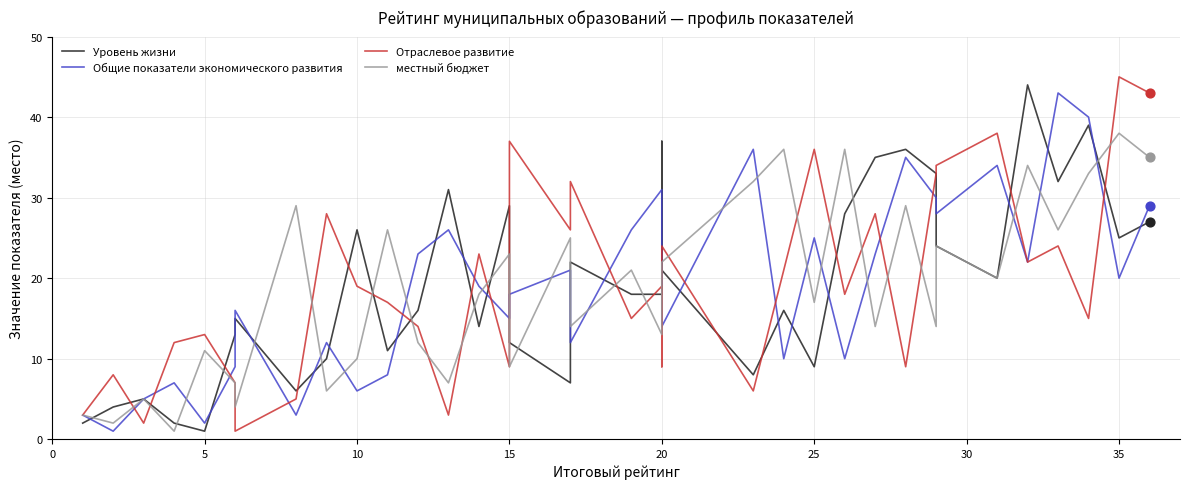

Which series contains the highest Y value?

Отраслевое развитие